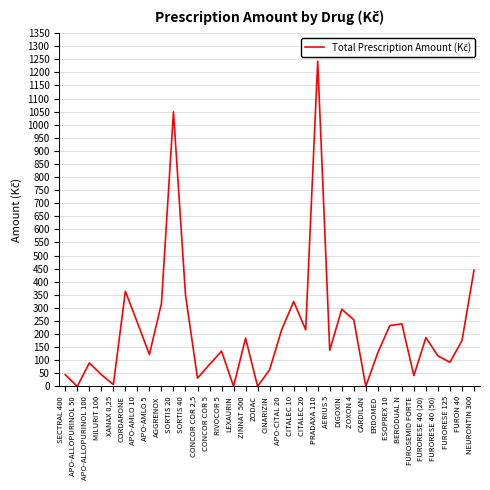

The chart shows a value of 78.6 at FURORESE 40 (20). True or false?

False